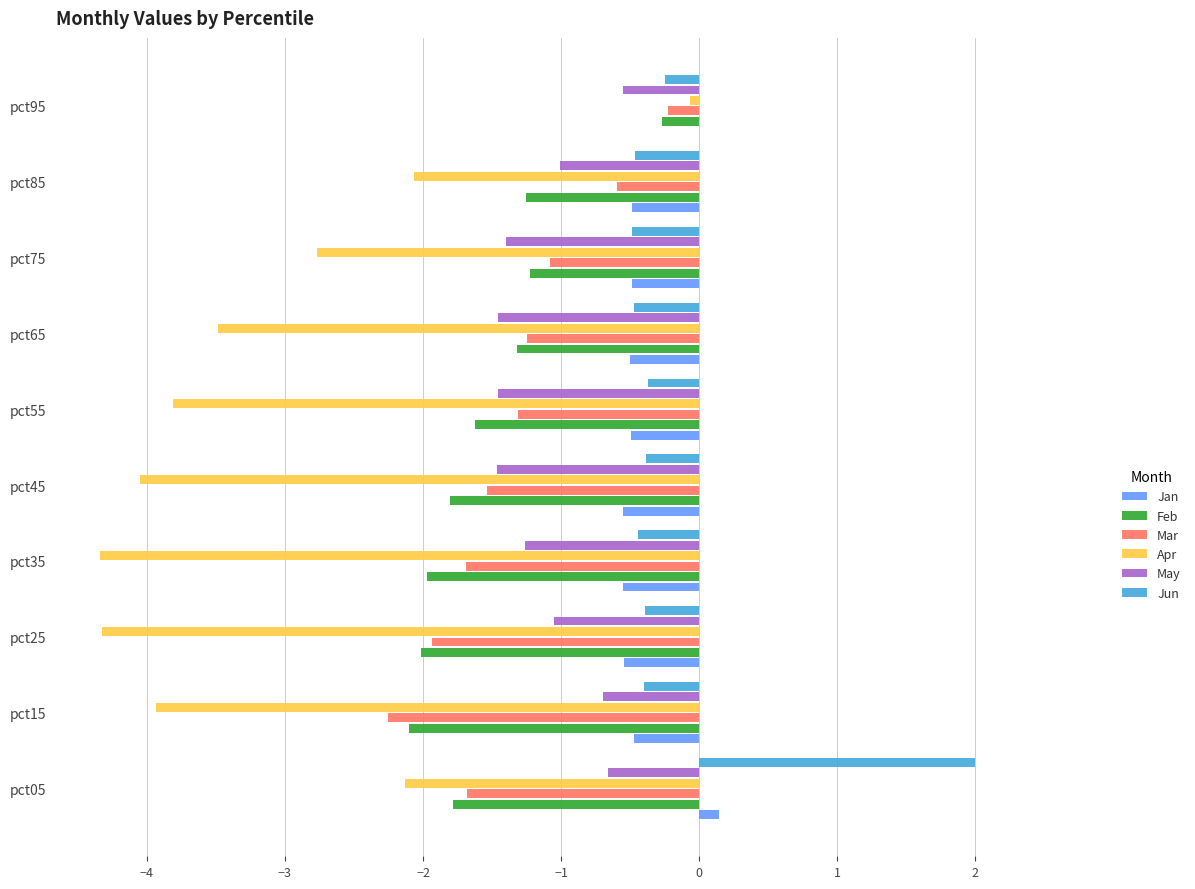

At which label does Feb reach its peak?

pct95